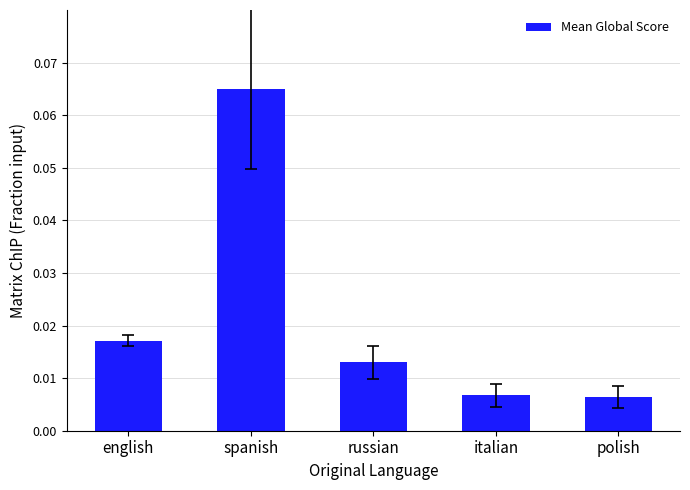

Is it true that the value at spanish is 0.0?

False